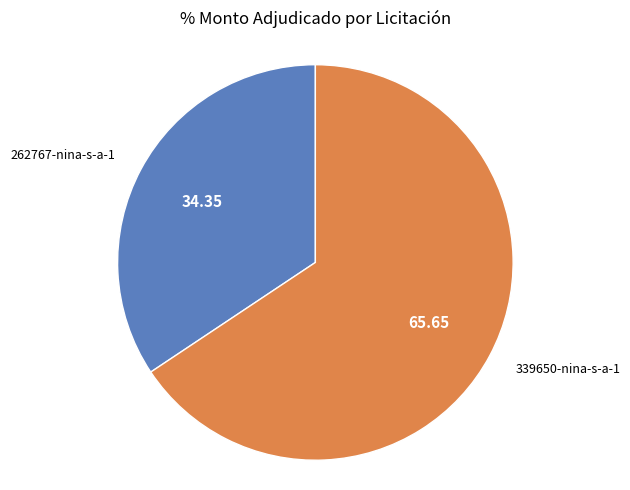

Is there any slice that represents more than half of the pie?

Yes